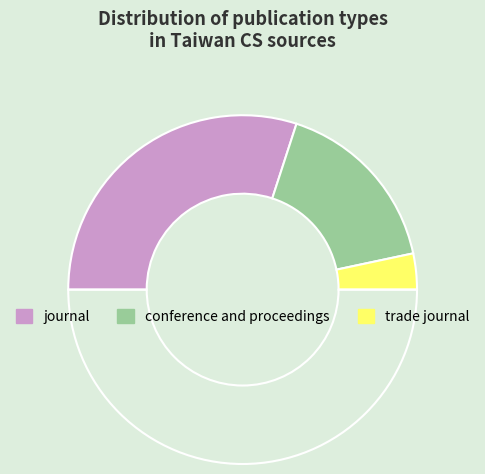

What is the smallest slice in the pie chart?

trade journal